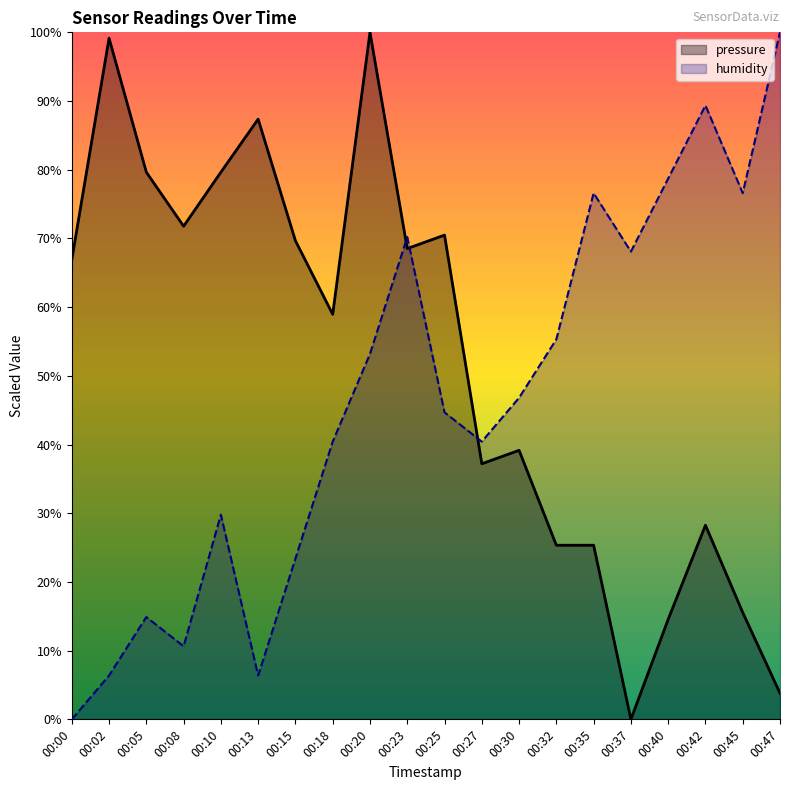

Where do pressure and humidity first cross each other?

00:20 and 00:23